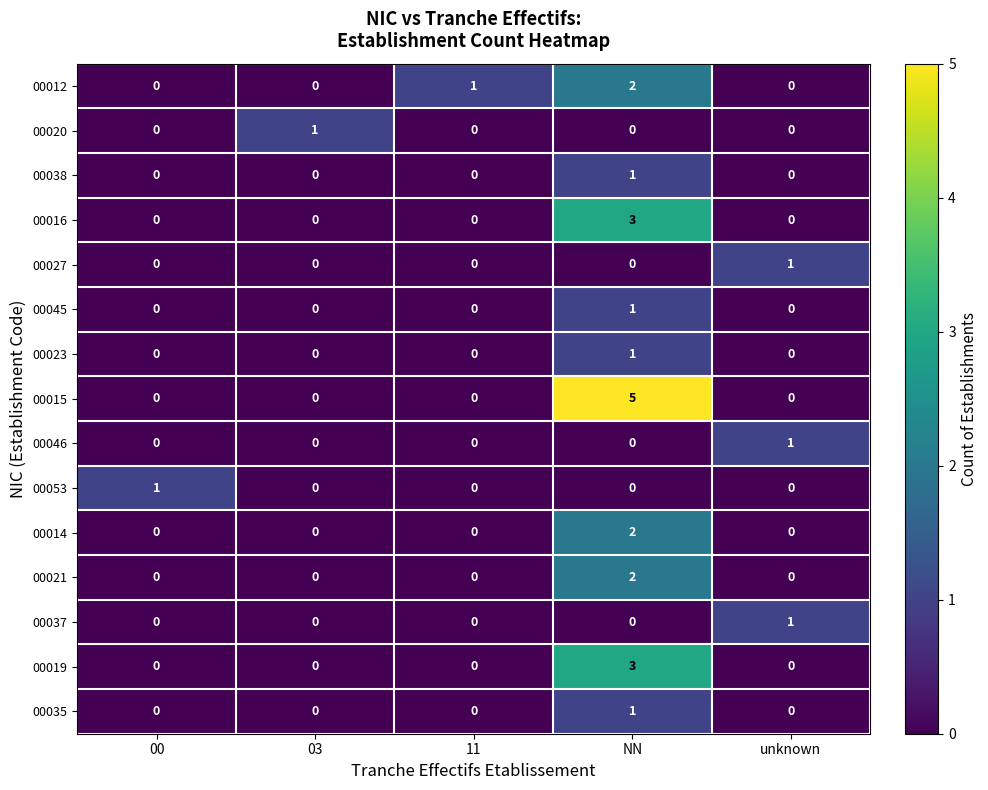

What is the difference between the highest and lowest values at 11?

1